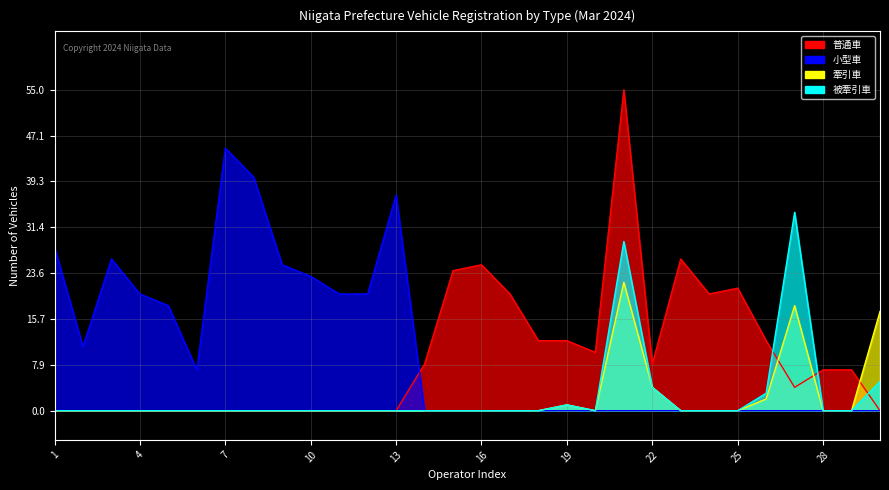

How many series are shown in this chart?

4